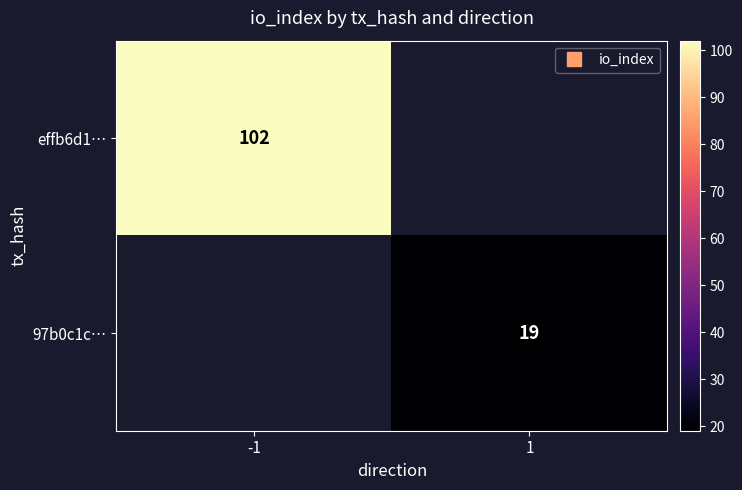

True or false: 97b0c1c… has a value of 19.0 at 1.

True